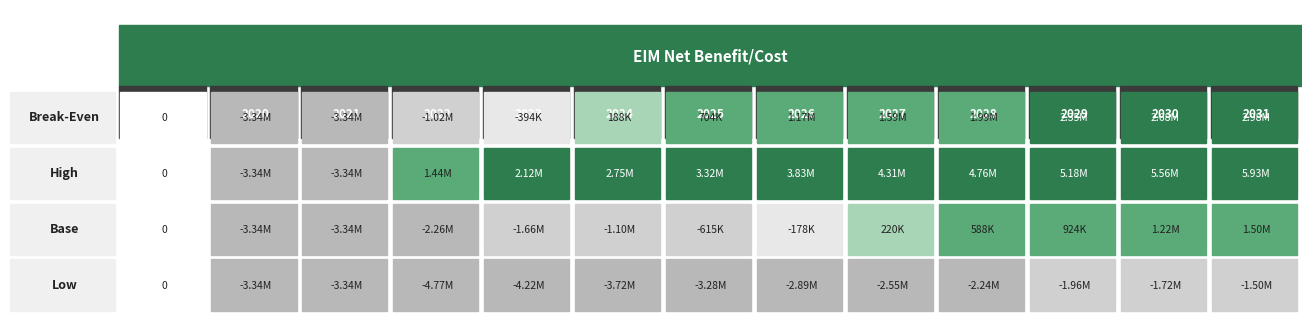

Is the value of Break-Even at 2019 greater than the value of Base at 2031?

No